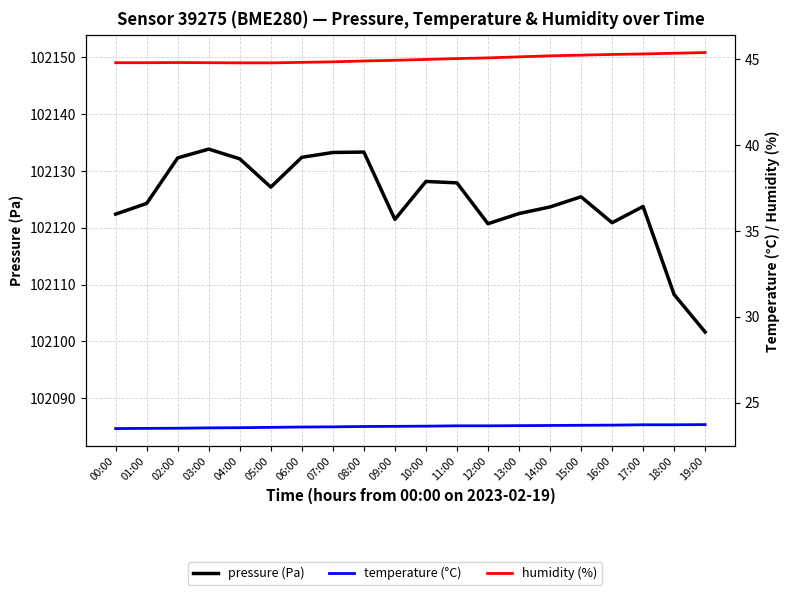

What is the minimum value for temperature?

23.5